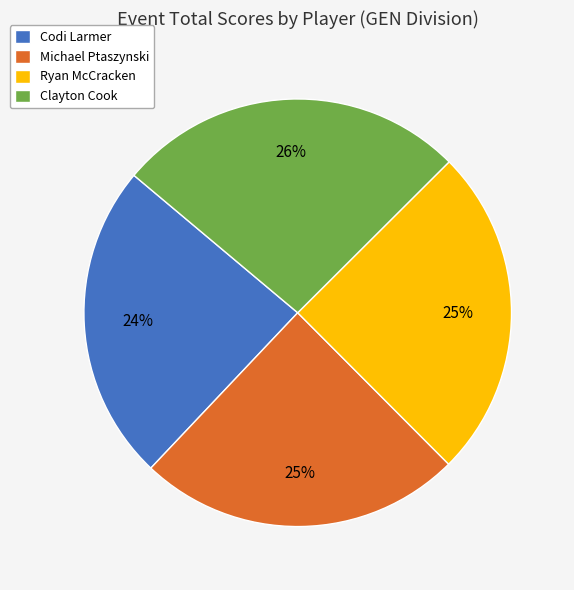

To the nearest percent, what portion does Codi Larmer represent?

24%